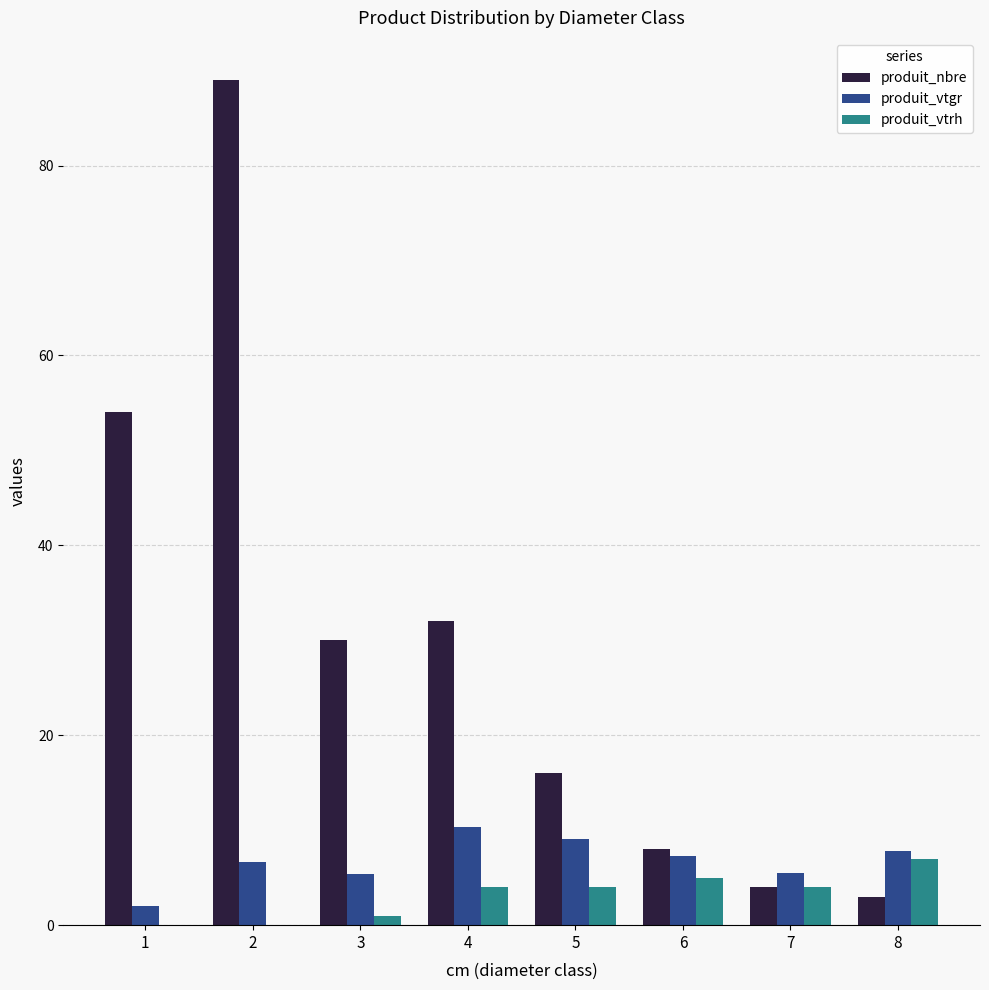

At which category is the sum across all series the highest?

2